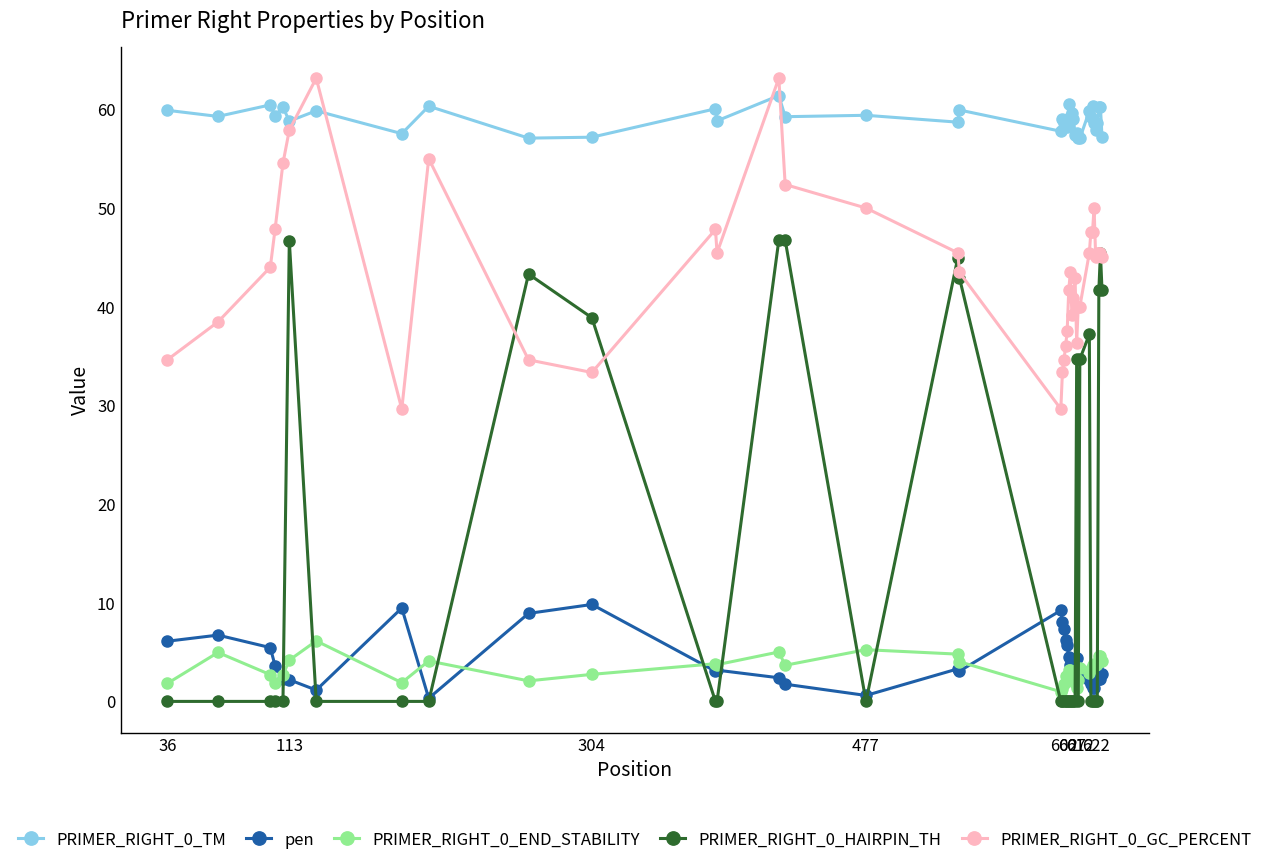

True or false: pen has more than 0 points higher than both neighbors.

True